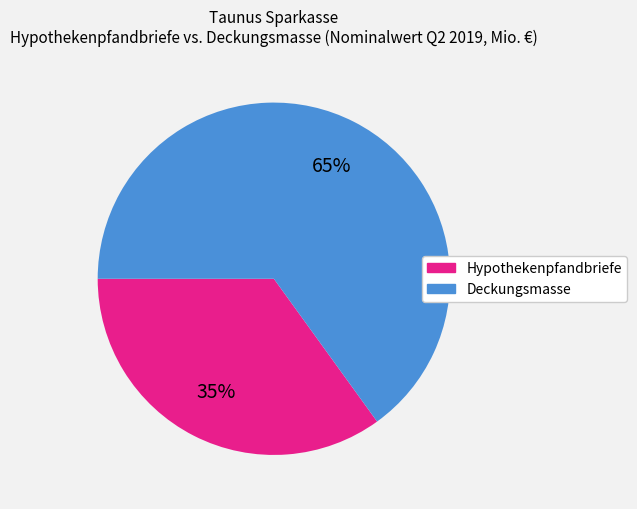

Is the sum of Deckungsmasse and Hypothekenpfandbriefe greater than half?

Yes